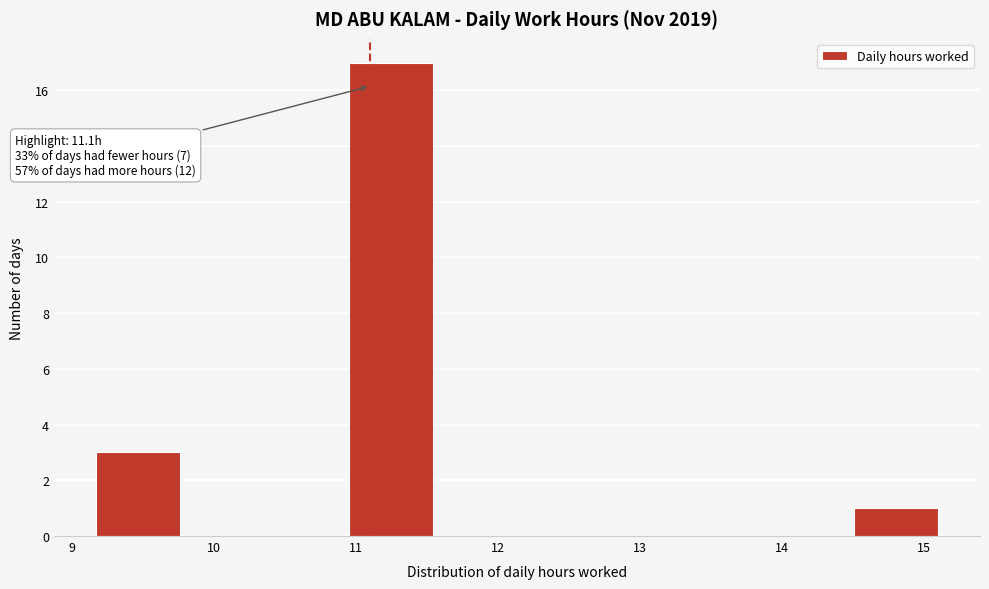

Over which range of the x-axis is the bar tallest?

10.9 to 11.5